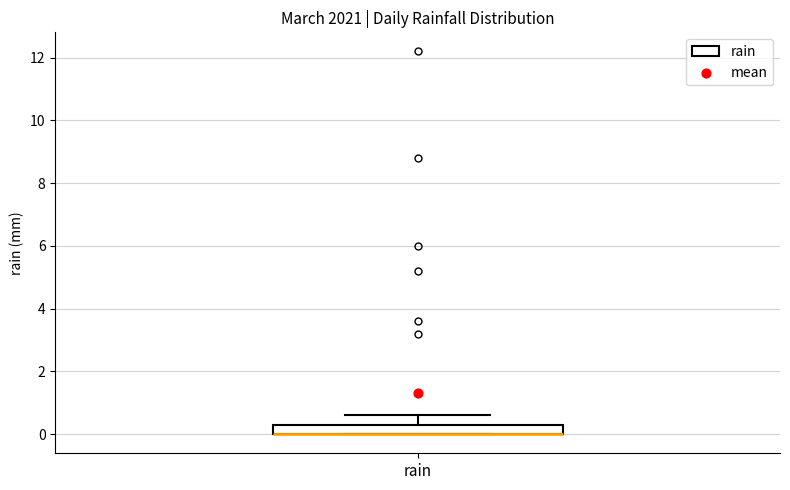

Read this box plot against the y-axis: the position of the median line, the range covered by the box, and the ends of both whiskers. The values are not printed on the chart, so give them approximately, as read against the axis.

median 0.0 (drawn on the box's lower edge), box 0.0 to 0.4, whiskers 0.0 to 0.6